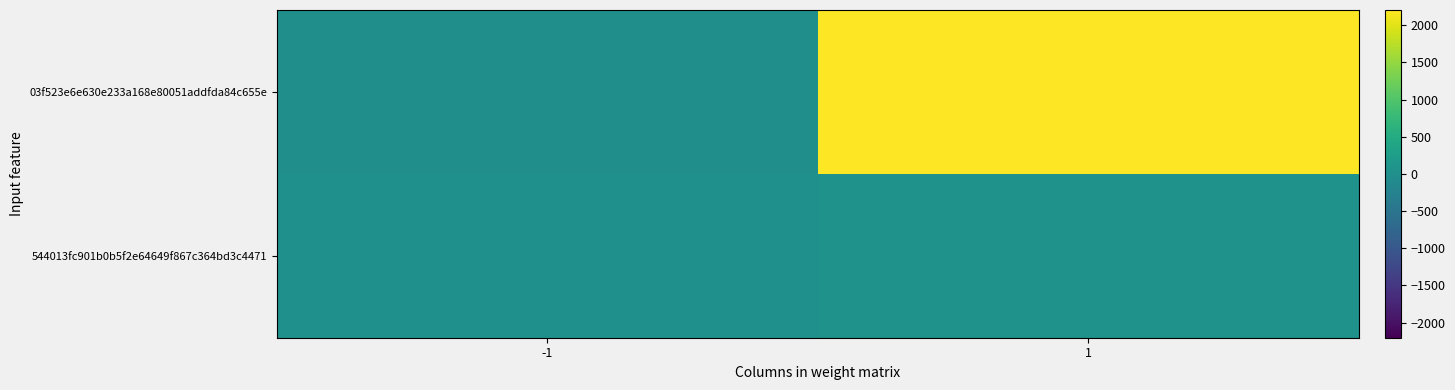

What is the difference between the highest and lowest values at 1?

2159